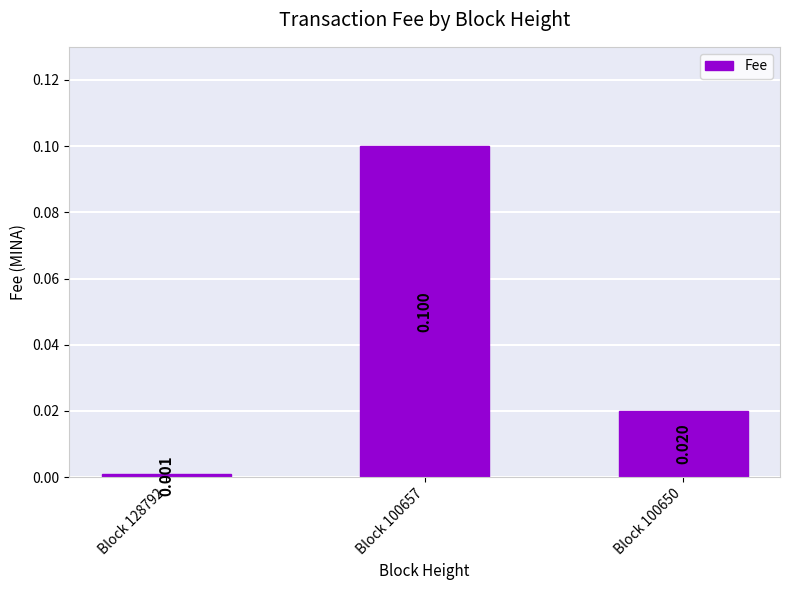

The chart shows a value of 0.1 at Block 100657. True or false?

True